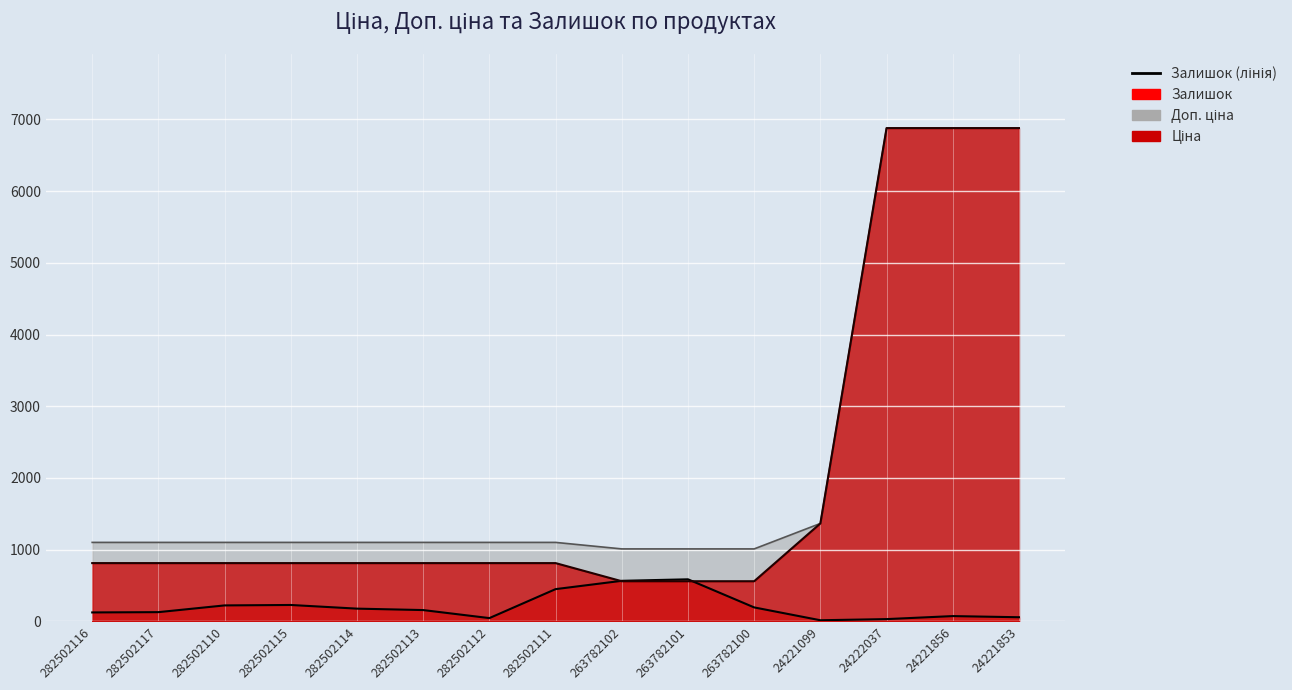

What position from the left is 282502114?

5